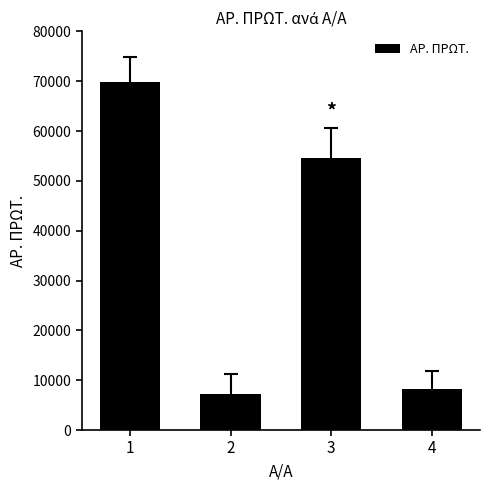

Which has a higher value, 3 or 4?

3